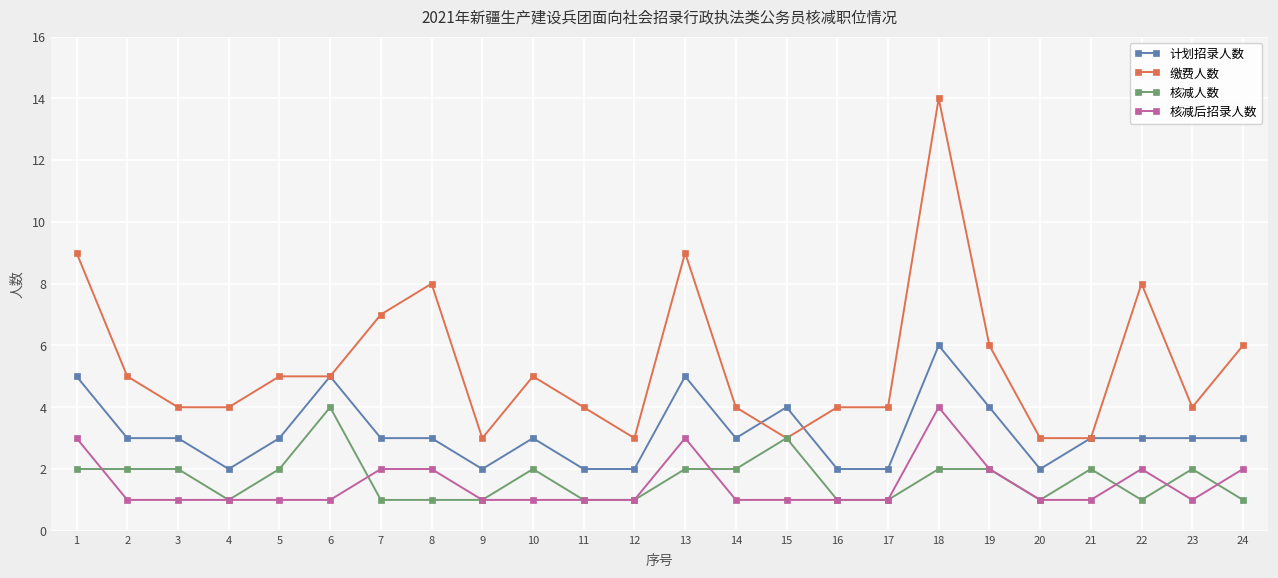

At which label does 缴费人数 reach its peak?

18